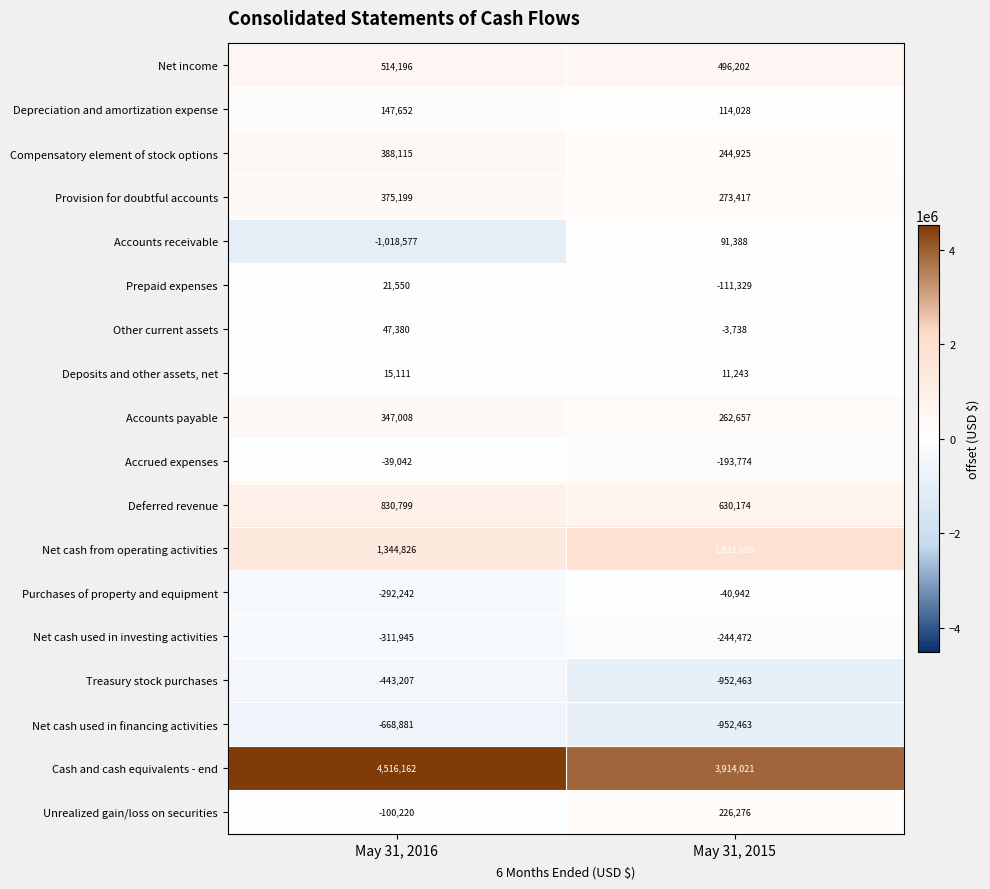

At which label is Treasury stock purchases closest to -697835?

May 31, 2016